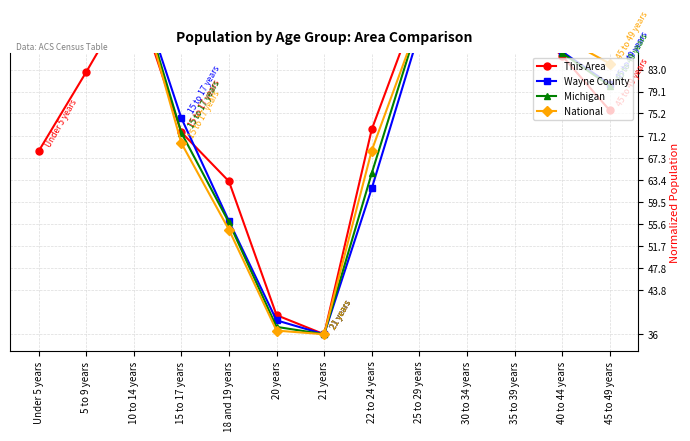

Does the chart have visible grid lines?

Yes